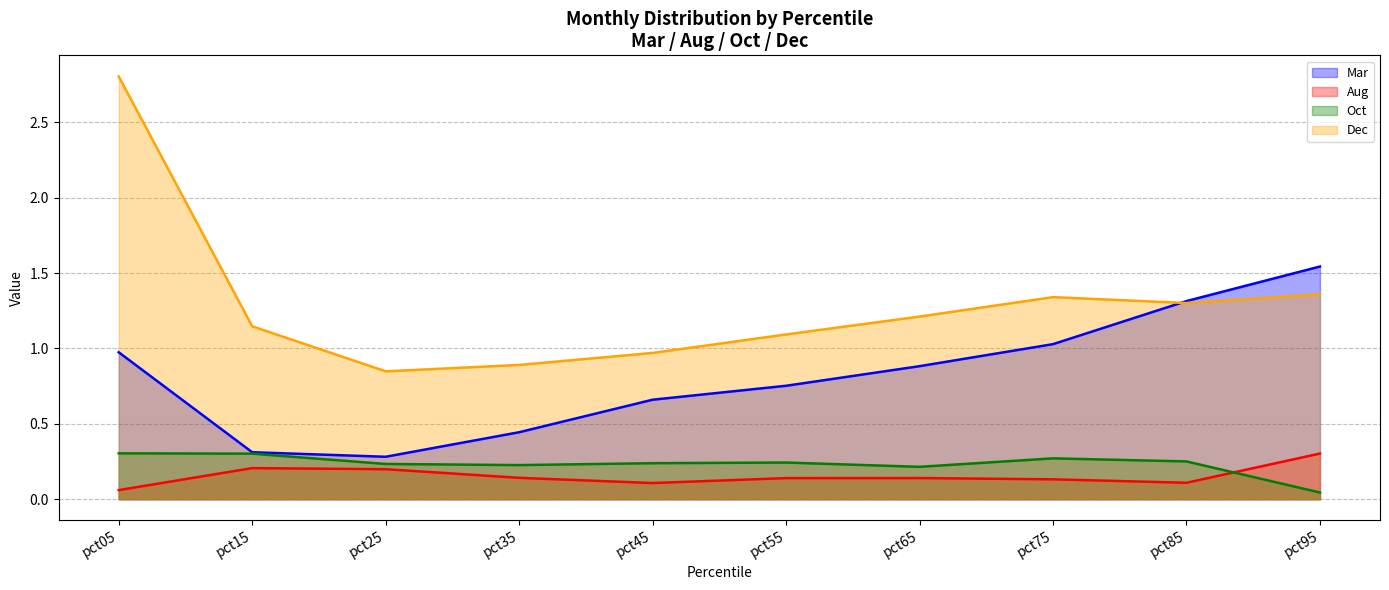

True or false: Oct has a value of 0.4 at pct45.

False